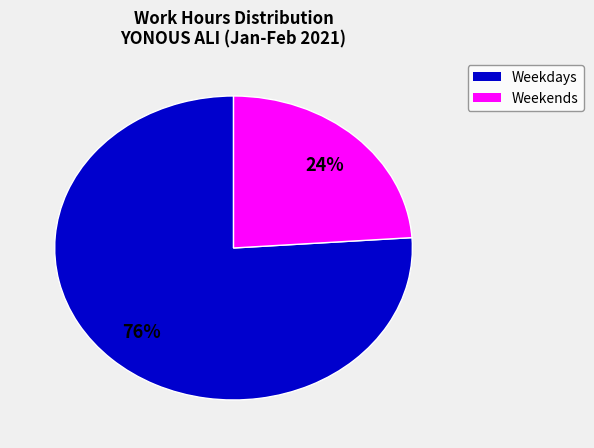

To the nearest percent, what is the difference between the largest and smallest slice percentages?

52%